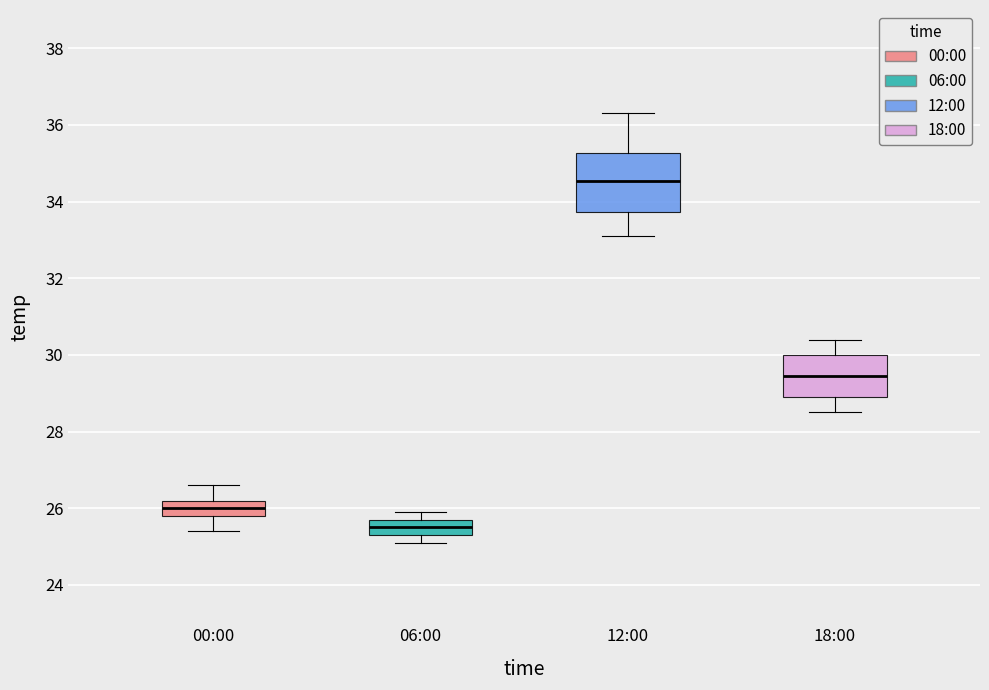

Comparing the boxes themselves (not the whiskers), which one is the tallest?

12:00